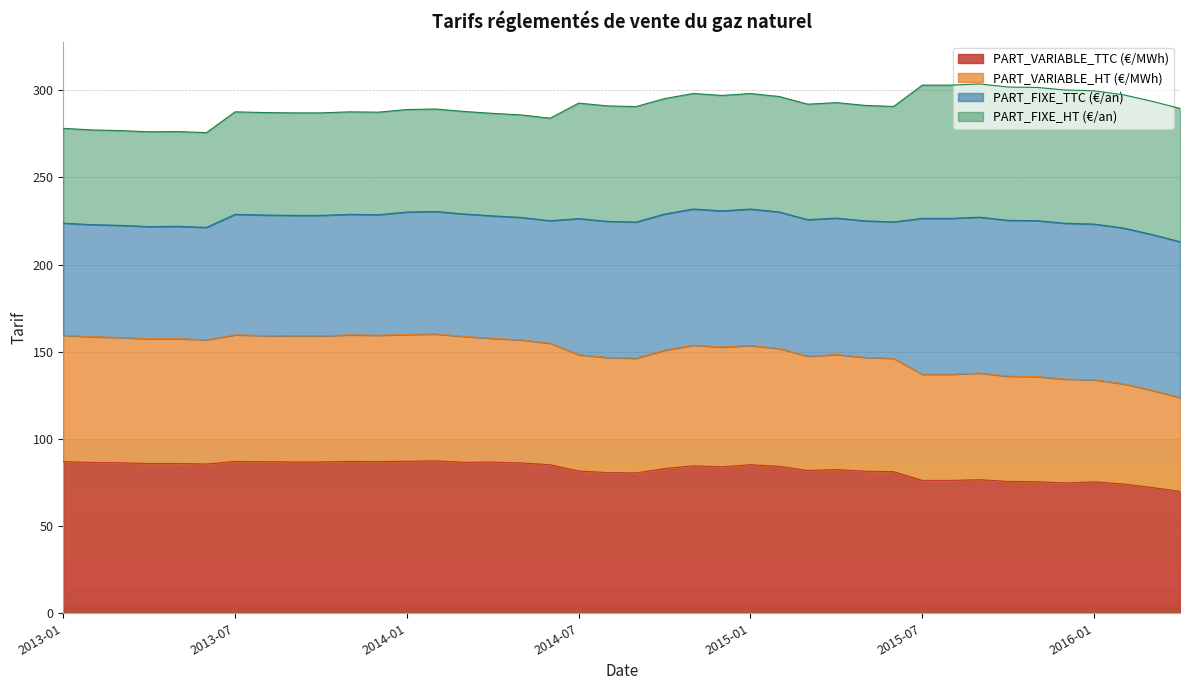

True or false: PART_VARIABLE_TTC (€/MWh) and PART_VARIABLE_HT (€/MWh) intersect in this chart.

False